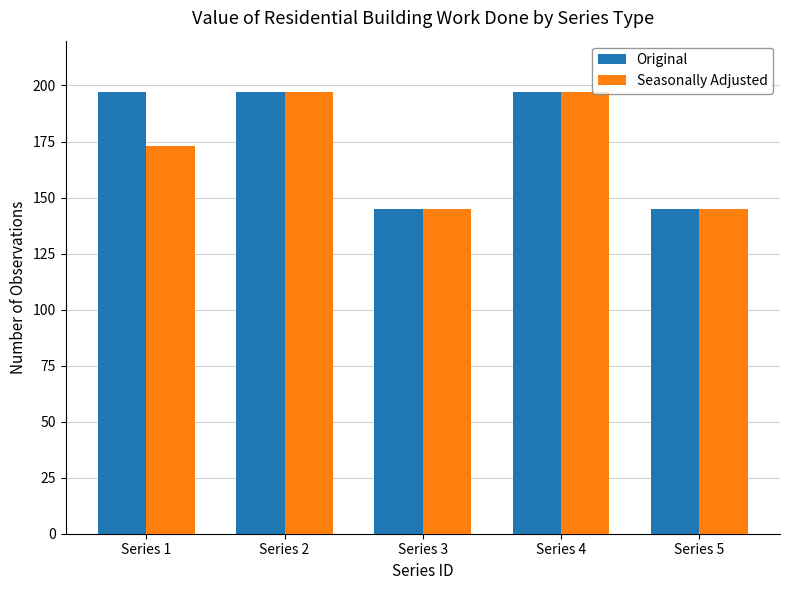

Reading left to right, extract all data points from this chart.

Original: Series 1=197	Series 2=197	Series 3=145	Series 4=197	Series 5=145
Seasonally Adjusted: Series 1=173	Series 2=197	Series 3=145	Series 4=197	Series 5=145